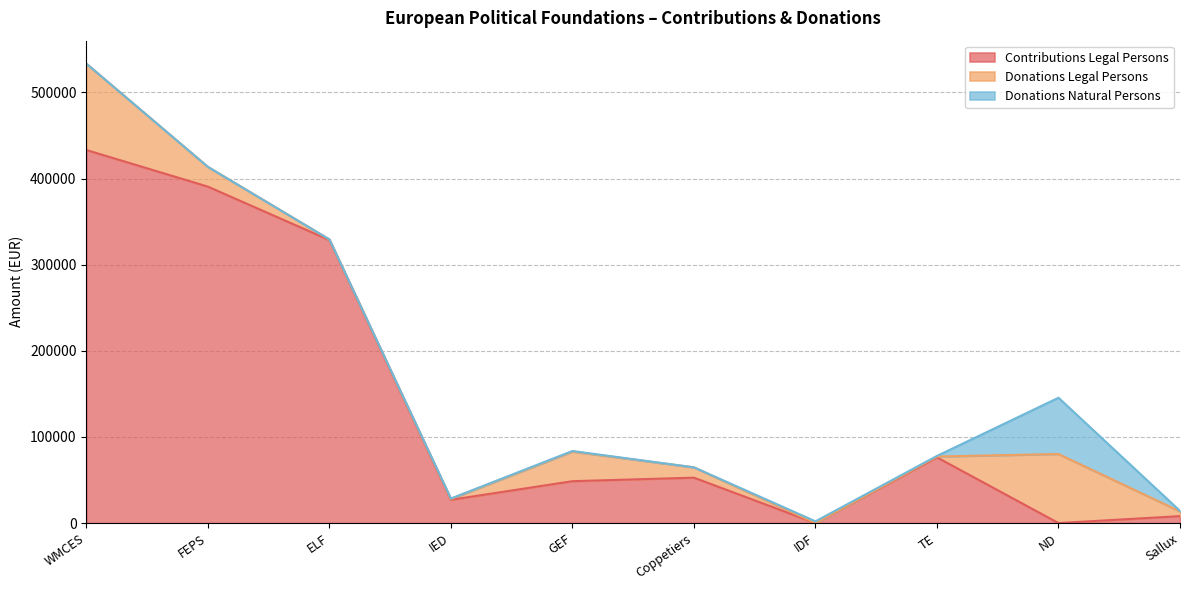

At which category is the sum across all series the highest?

WMCES